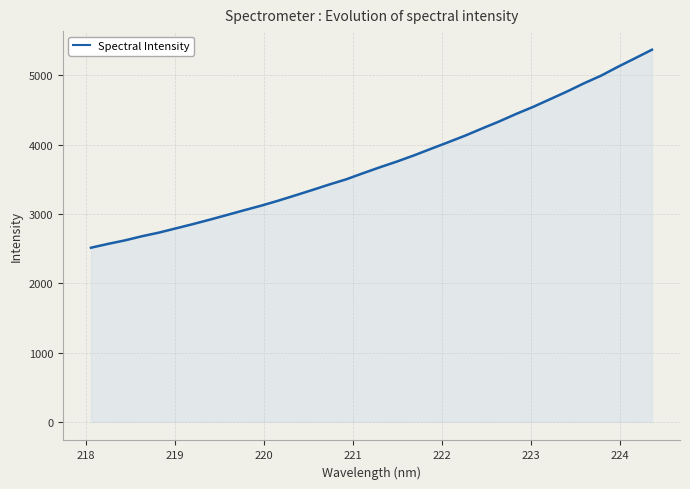

What is the maximum value shown in the chart?

5370.5